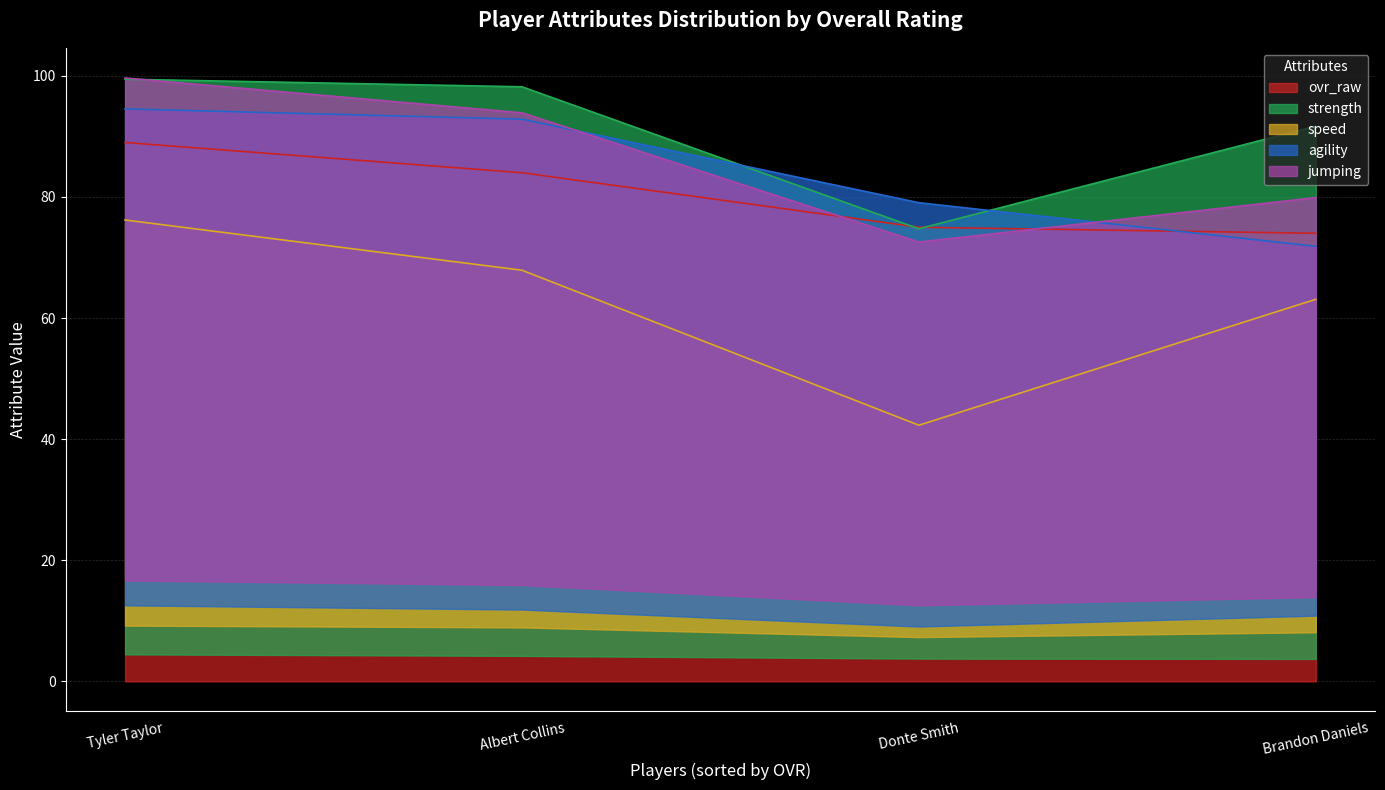

At which label does speed reach its minimum?

Donte Smith